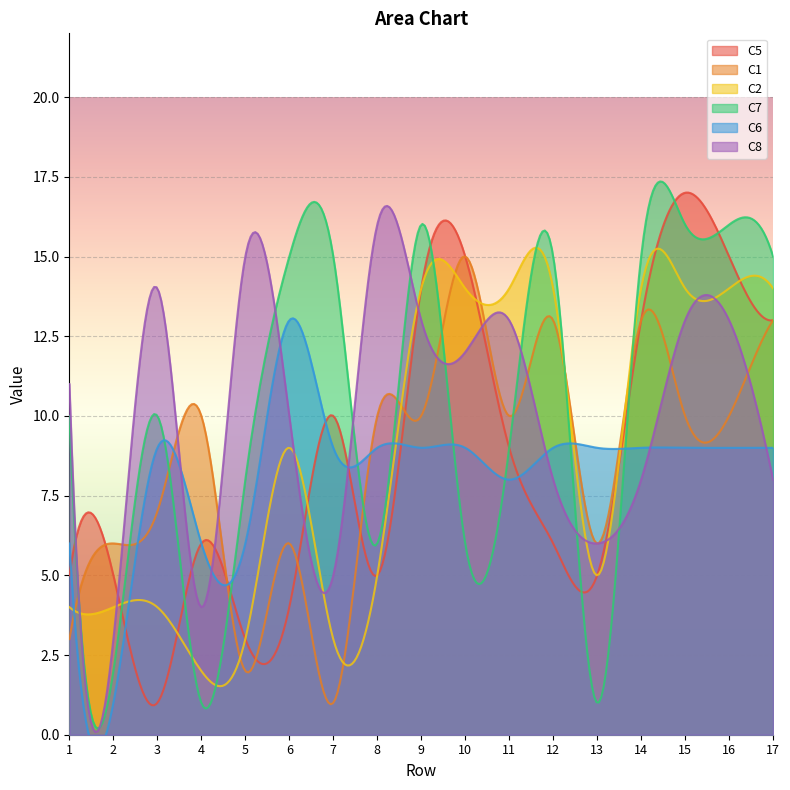

Is the value of C1 at 5 greater than the value of C8 at 15?

No